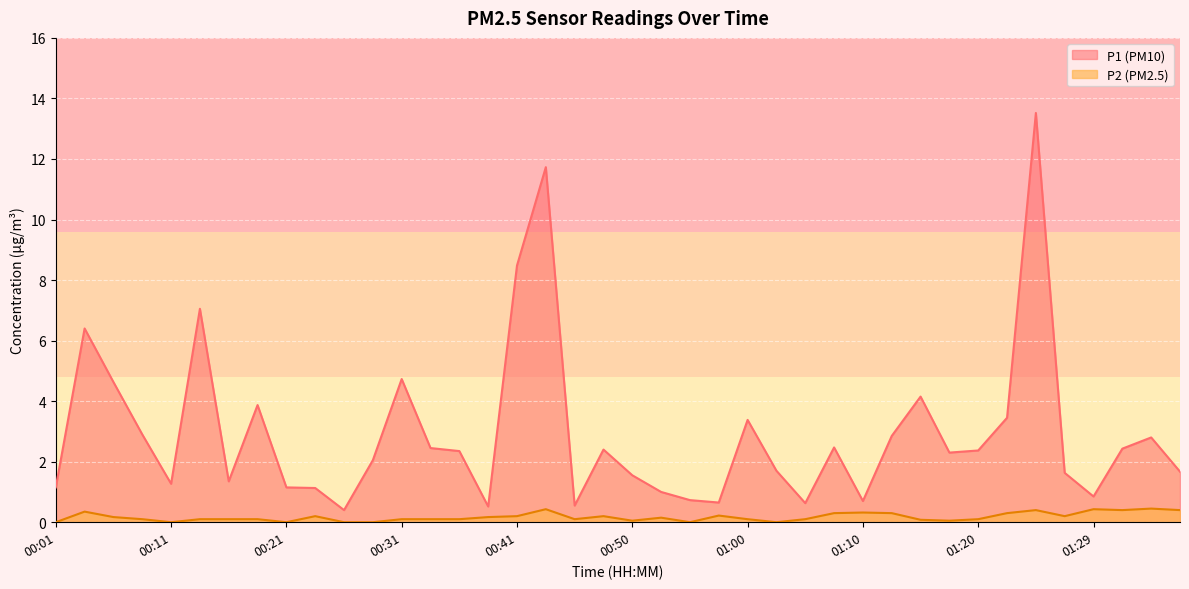

What value does the P1 series have at 01:34?

2.8